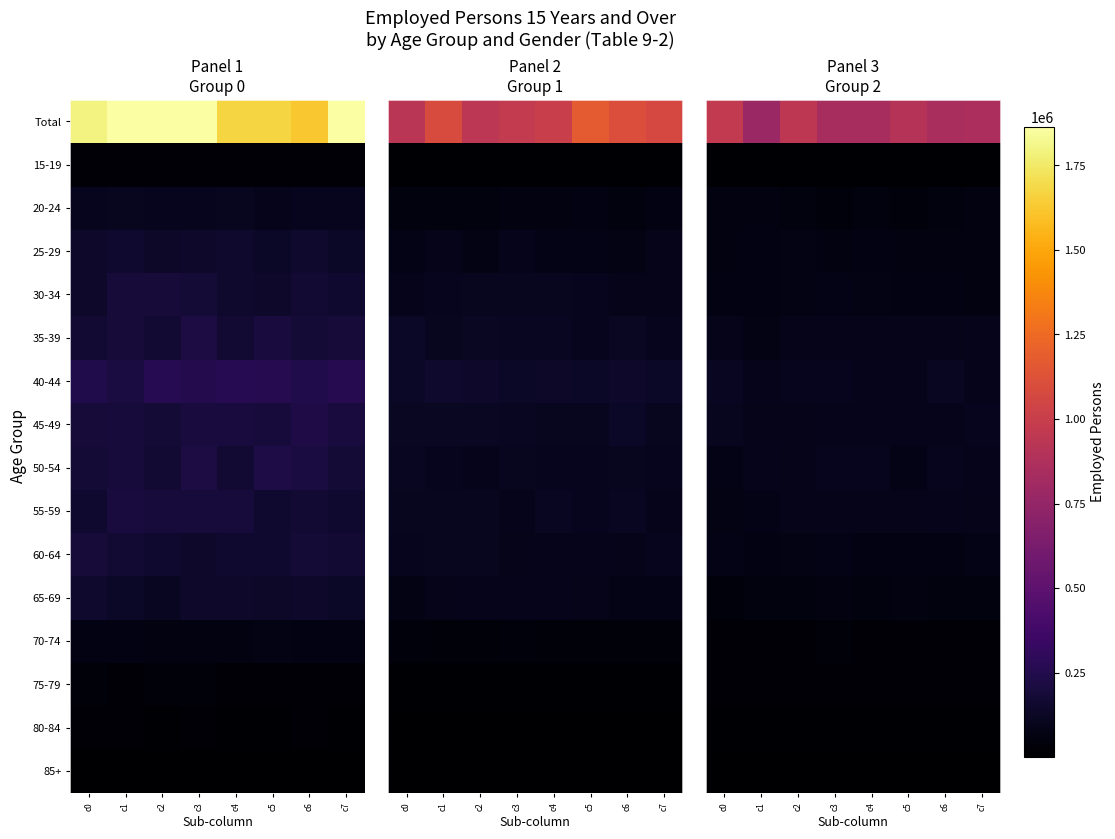

Is it true that 85+ equals 5341.9 at c6?

True